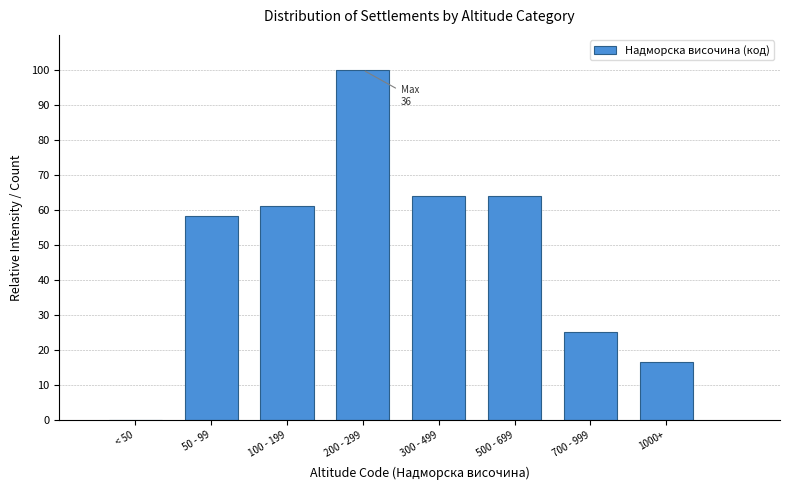

Reading left to right, list all the values displayed in this chart.

< 50=0.0	50 - 99=58.3	100 - 199=61.1	200 - 299=100.0	300 - 499=63.9	500 - 699=63.9	700 - 999=25.0	1000+=16.7